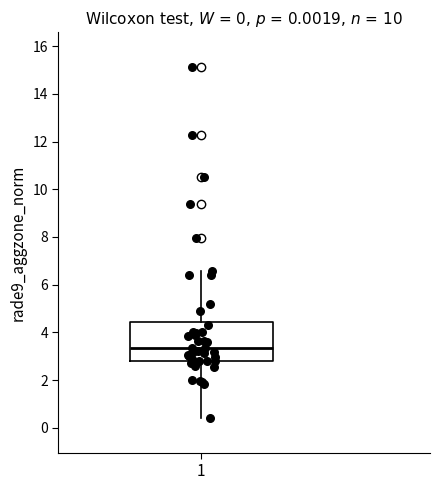

Where does the upper whisker of the box at x = 1 end on the y-axis? The values are not printed on the chart, so give them approximately, as read against the axis.

6.6